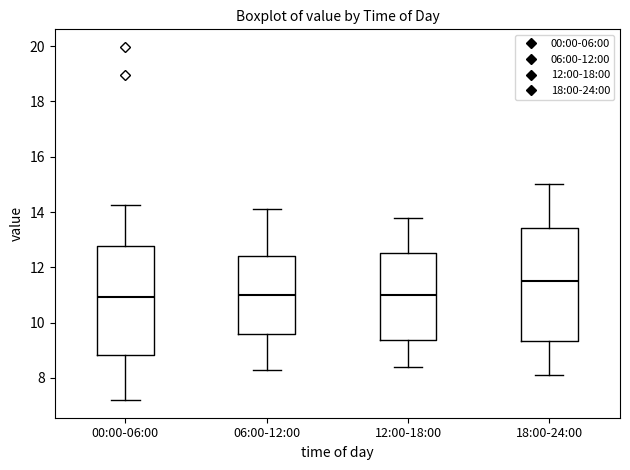

Where does the median line of the box for 00:00-06:00 sit on the y-axis? The values are not printed on the chart, so give them approximately, as read against the axis.

11.0